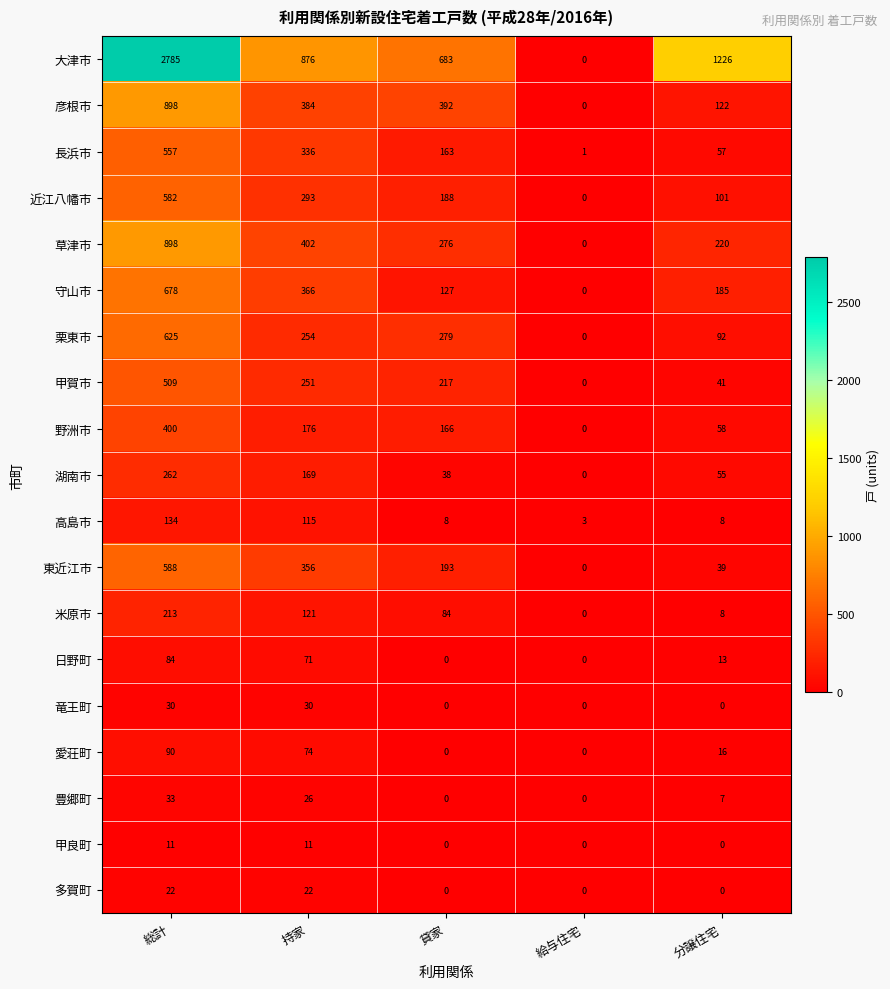

Where does the 栗東市 series first go above 254?

総計